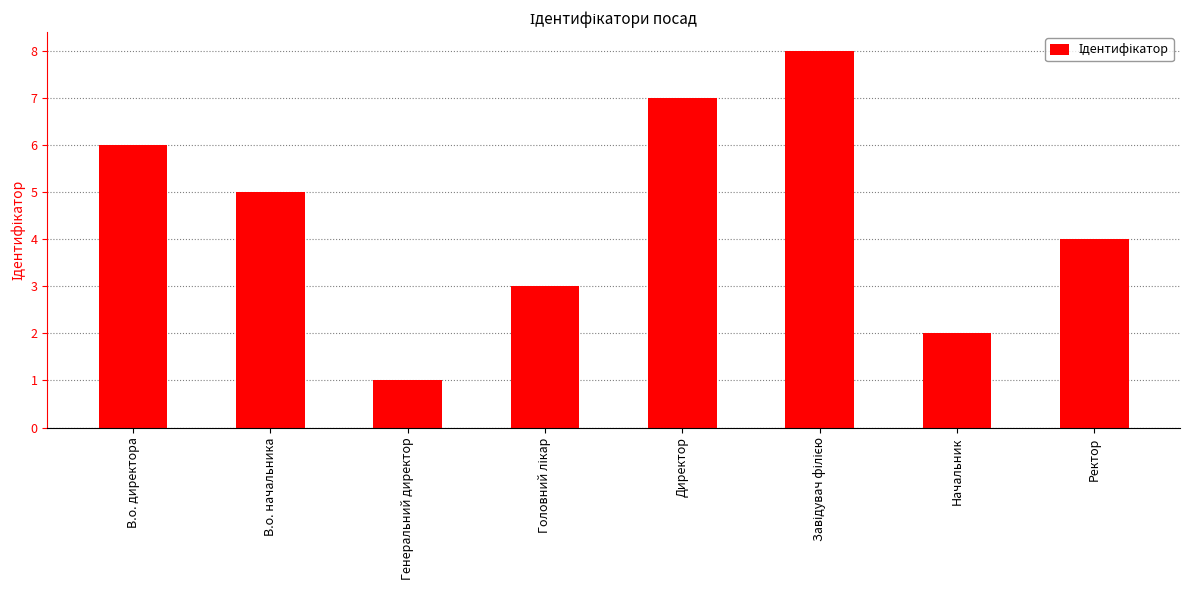

Between В.о. директора and Директор, which is larger?

Директор